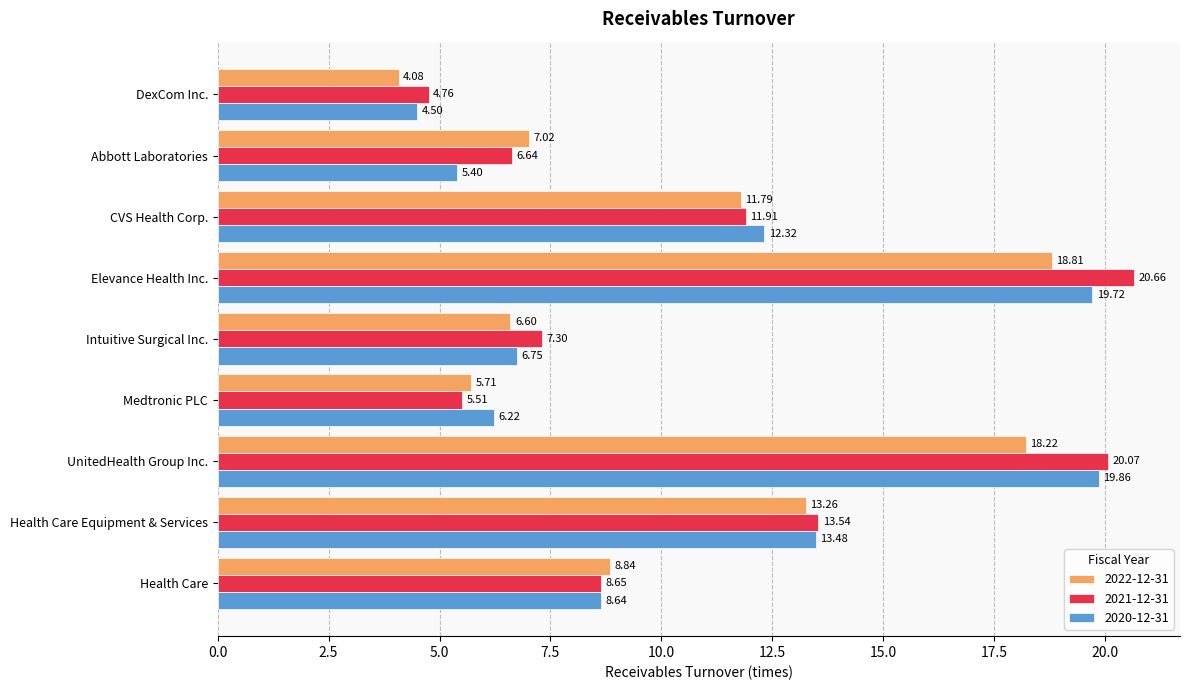

Which series has the widest spread of values?

2021-12-31